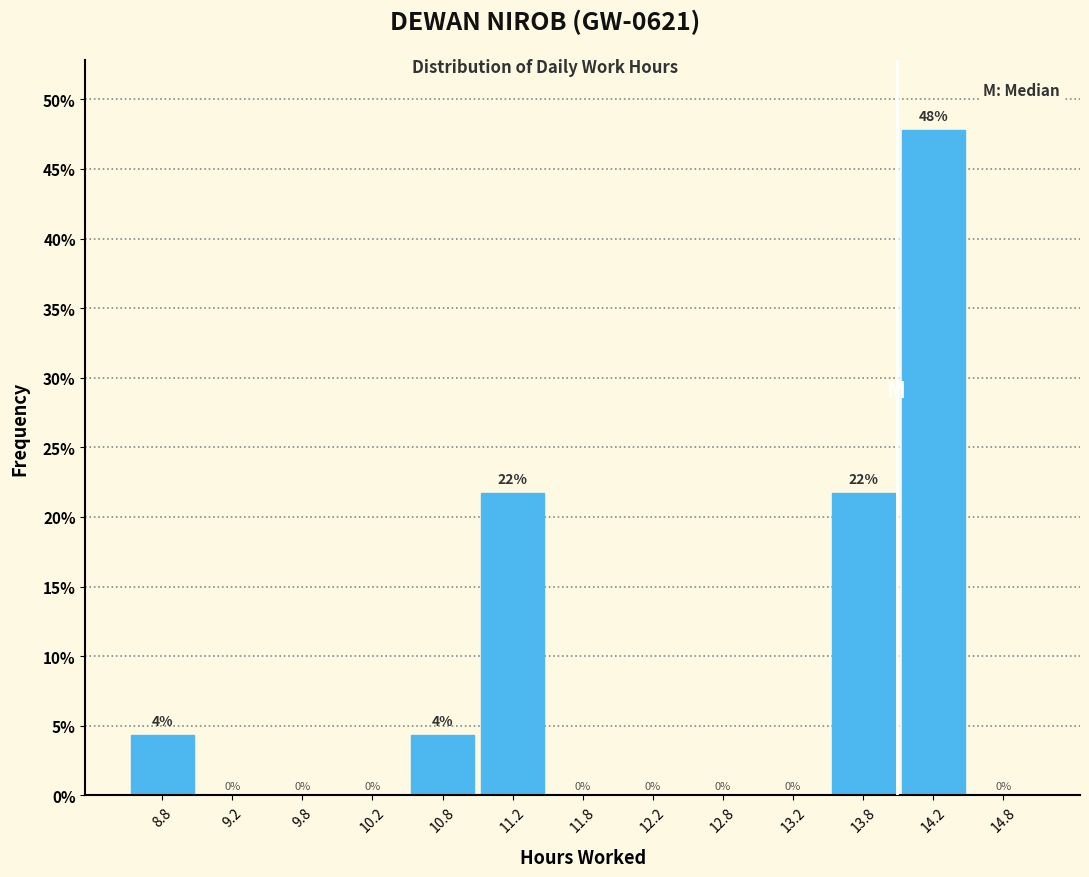

Which range on the x-axis has the tallest bar?

14.0 to 14.5